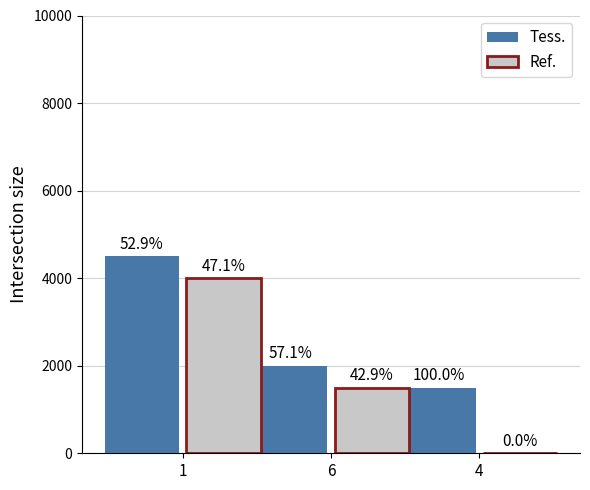

What are all the series names shown in the legend?

Tess., Ref.